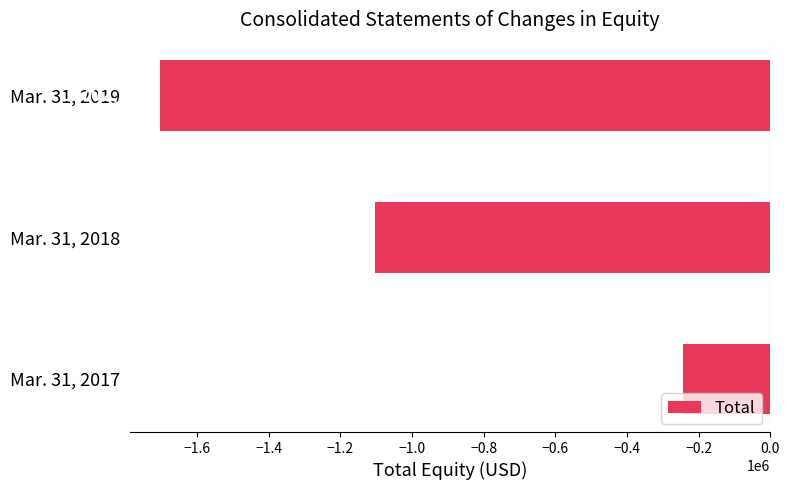

What is the difference between the maximum and minimum values?

1458564